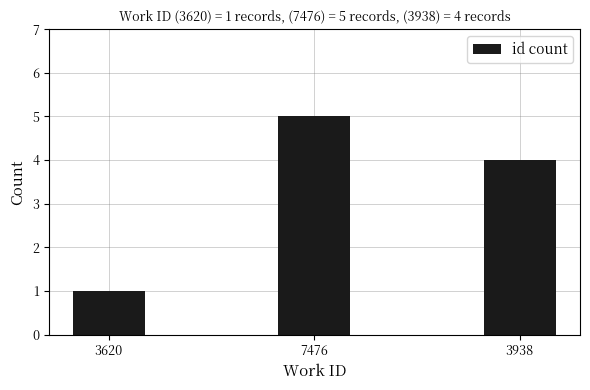

What is the change in value from 3620 to 7476?

+4